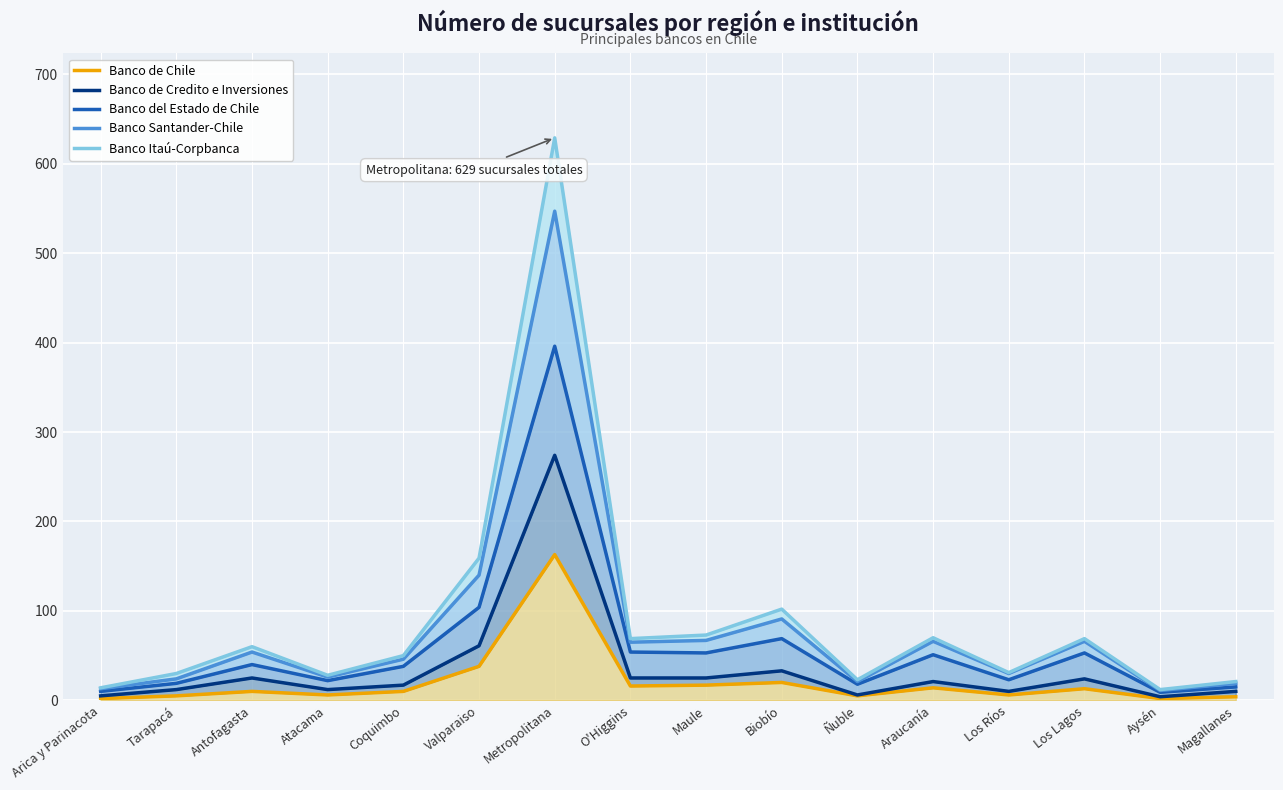

What is the smallest value displayed?

2